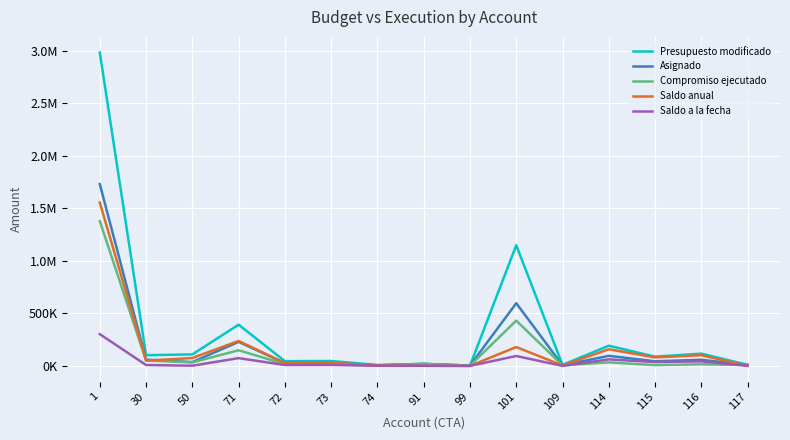

At 117, list the series in order from largest to smallest.

Presupuesto modificado, Asignado, Compromiso ejecutado, Saldo anual, Saldo a la fecha